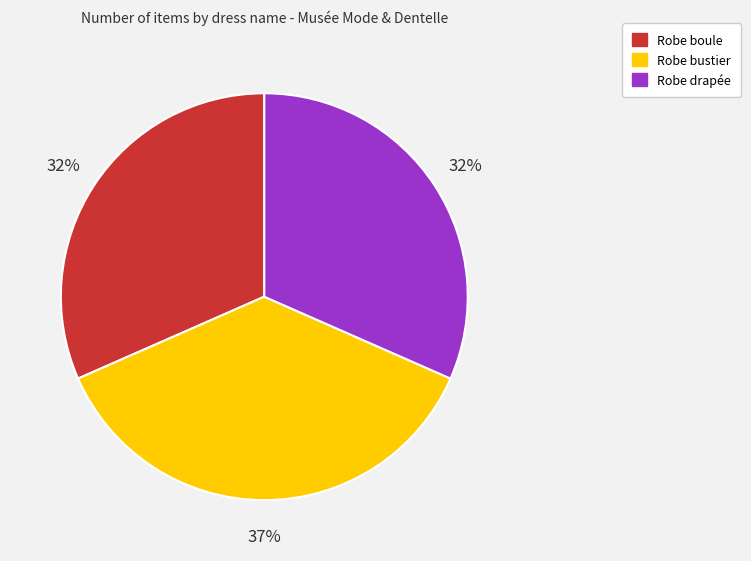

To the nearest percent, what is the combined percentage of Robe drapée and Robe bustier?

68%